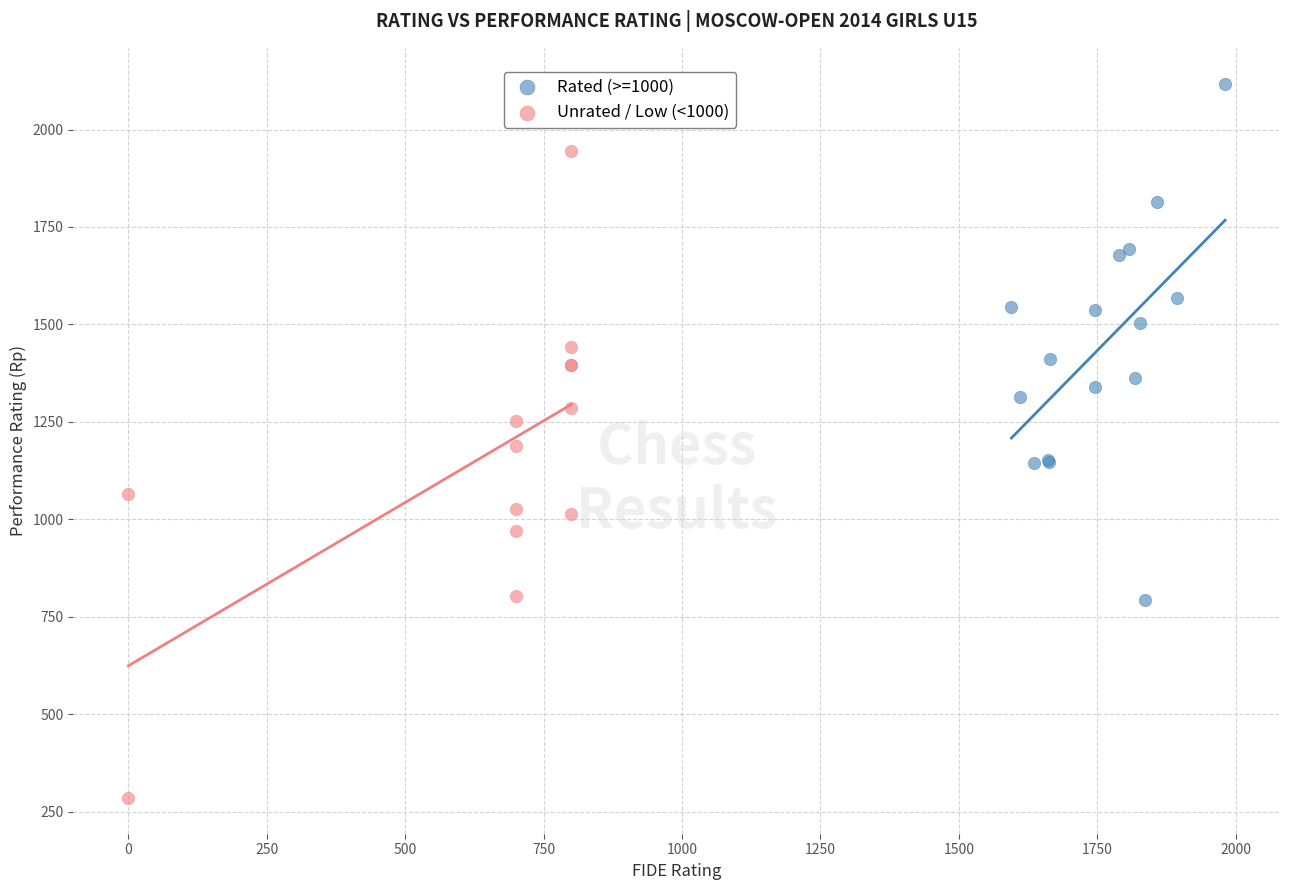

Which series has the widest spread of Y values?

Unrated / Low (<1000)